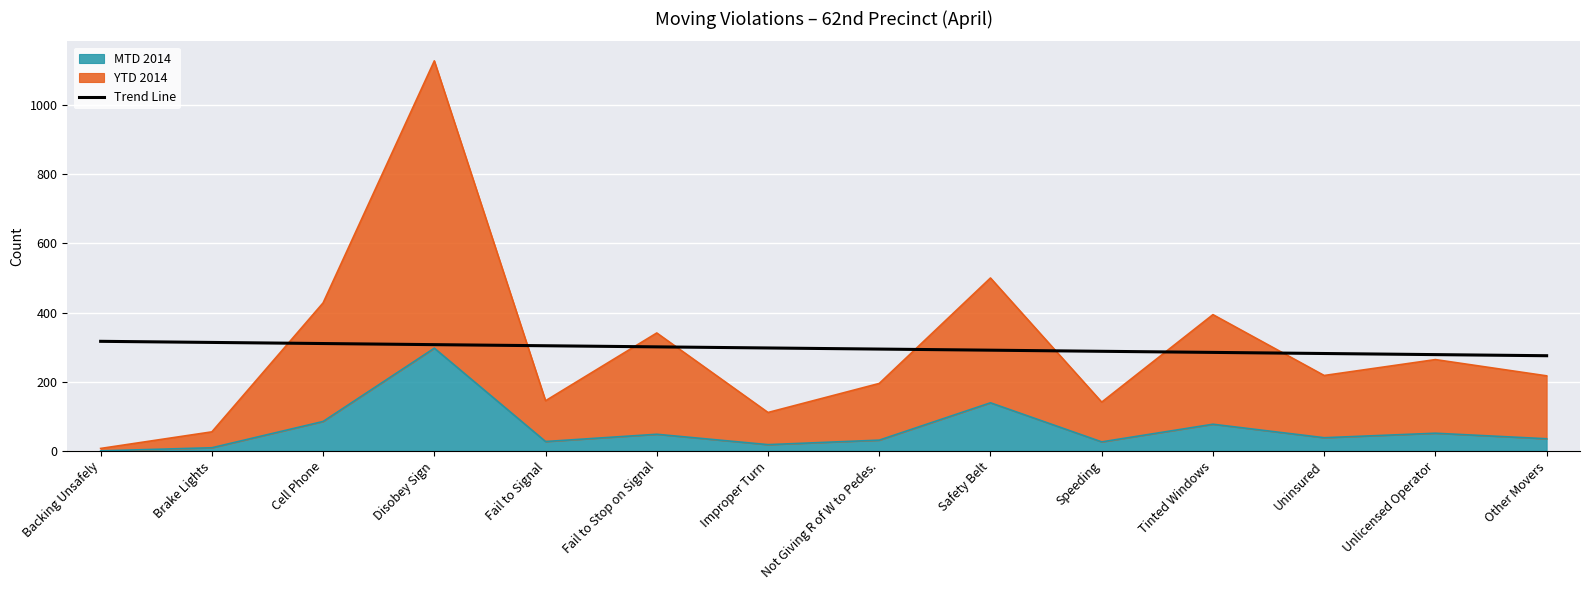

What position from the left is Other Movers?

14